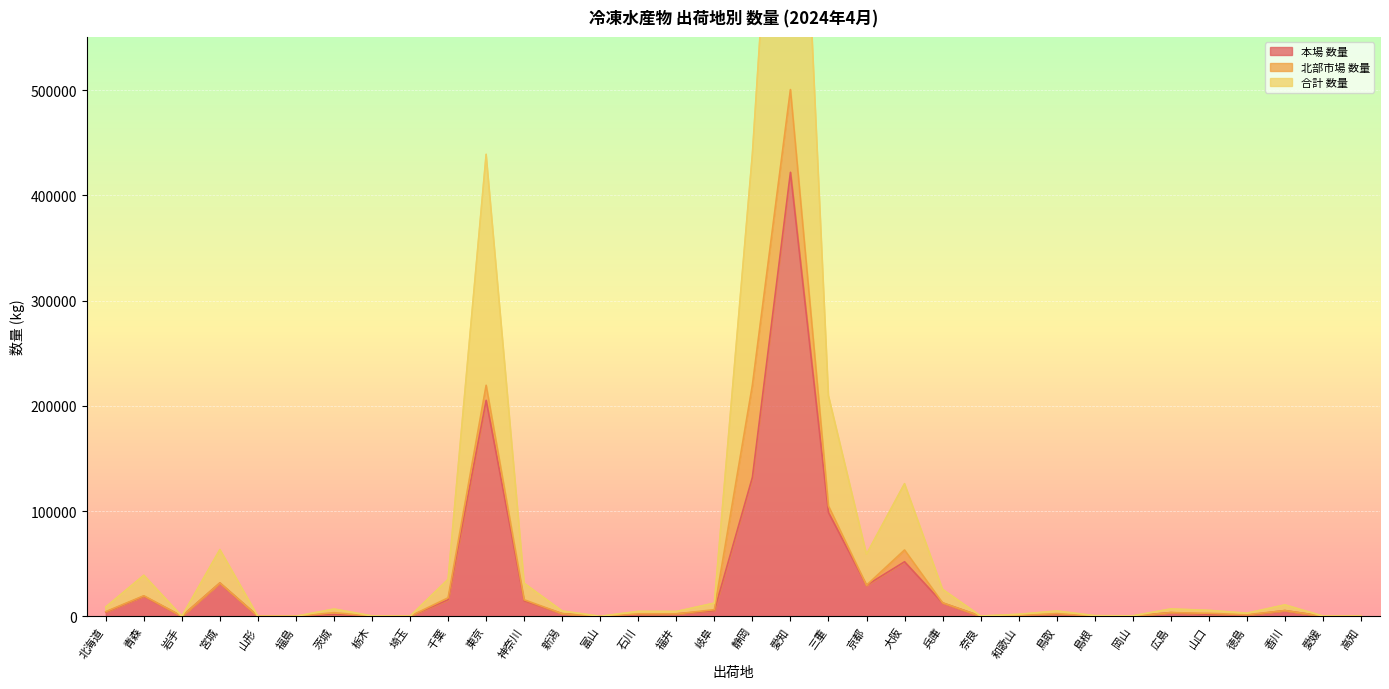

Is the value of 本場_数量 at 東京 greater than the value of 合計_数量 at 岩手?

Yes